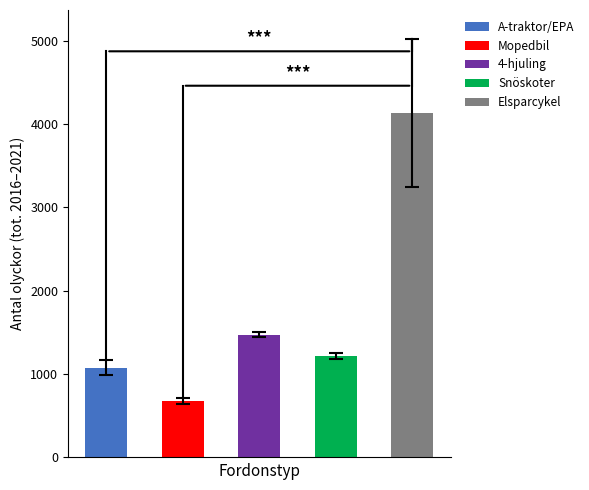

The value of 4-hjuling at 2019 is 434. True or false?

False